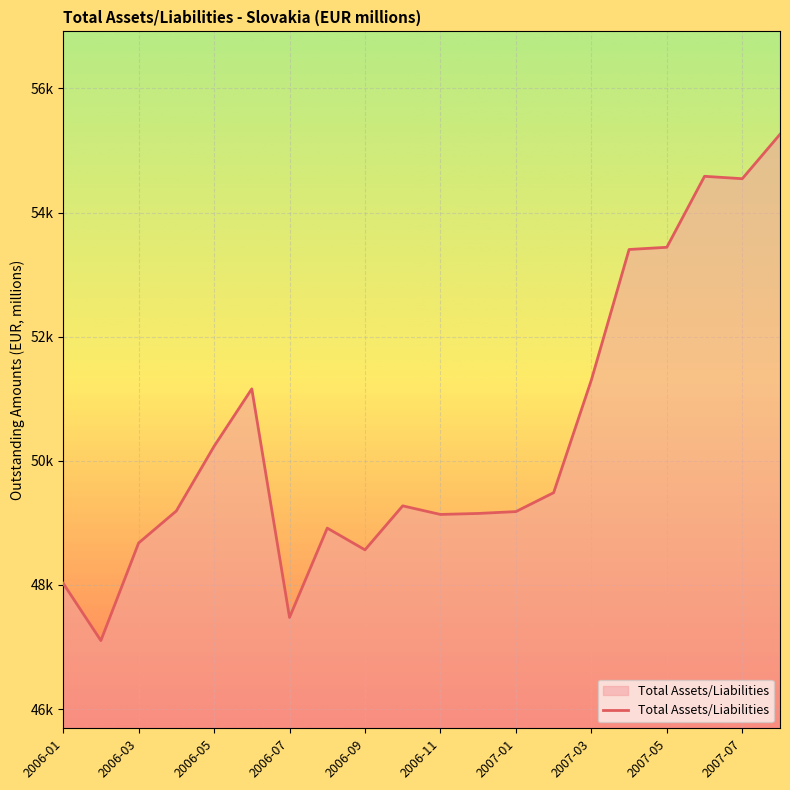

Does the chart display data point markers on the line(s)?

No